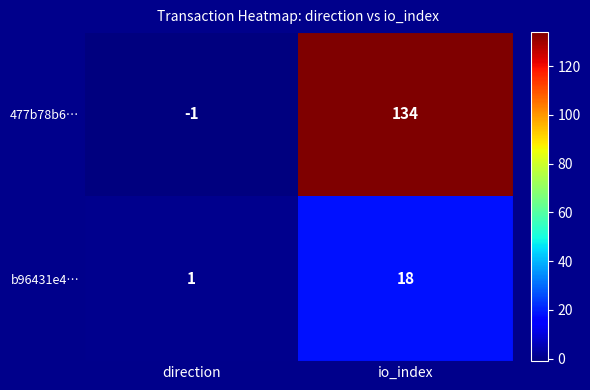

What is the difference between the 477b78b6… values at direction and io_index?

135